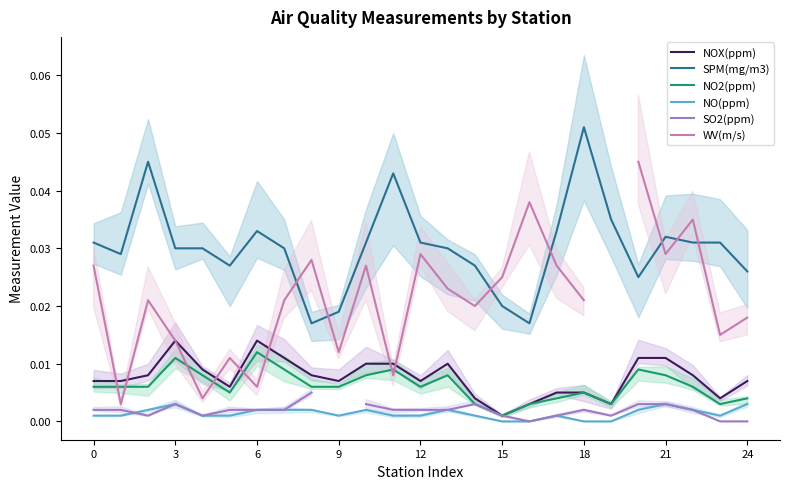

The SO2(ppm) series shows 0.0 at 15. True or false?

False